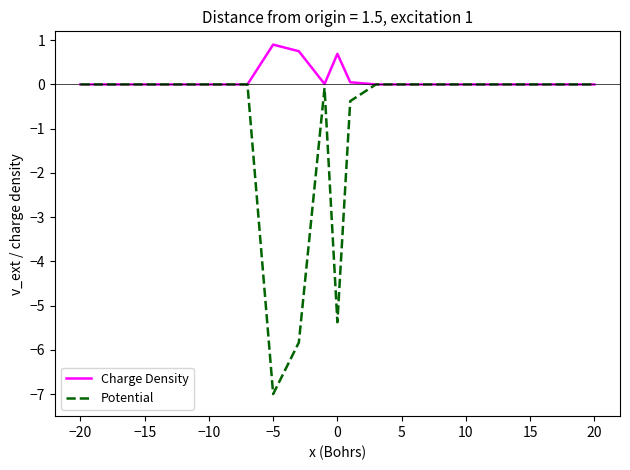

What are all the series names shown in the legend?

Charge Density, Potential